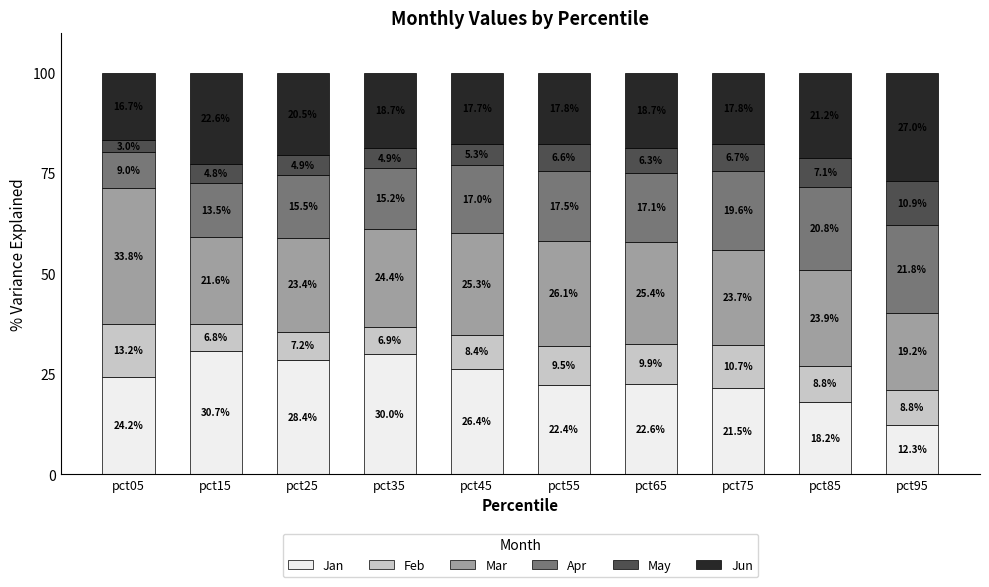

What is the difference between the Jan values at pct95 and pct85?

5.9